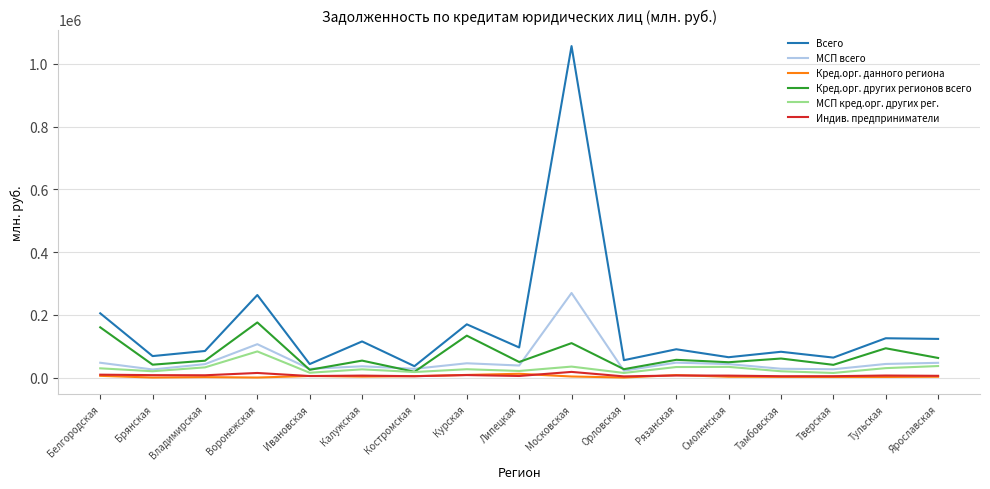

In Кред.орг. данного региона, how many points are higher than both neighbors (excluding endpoints)?

4